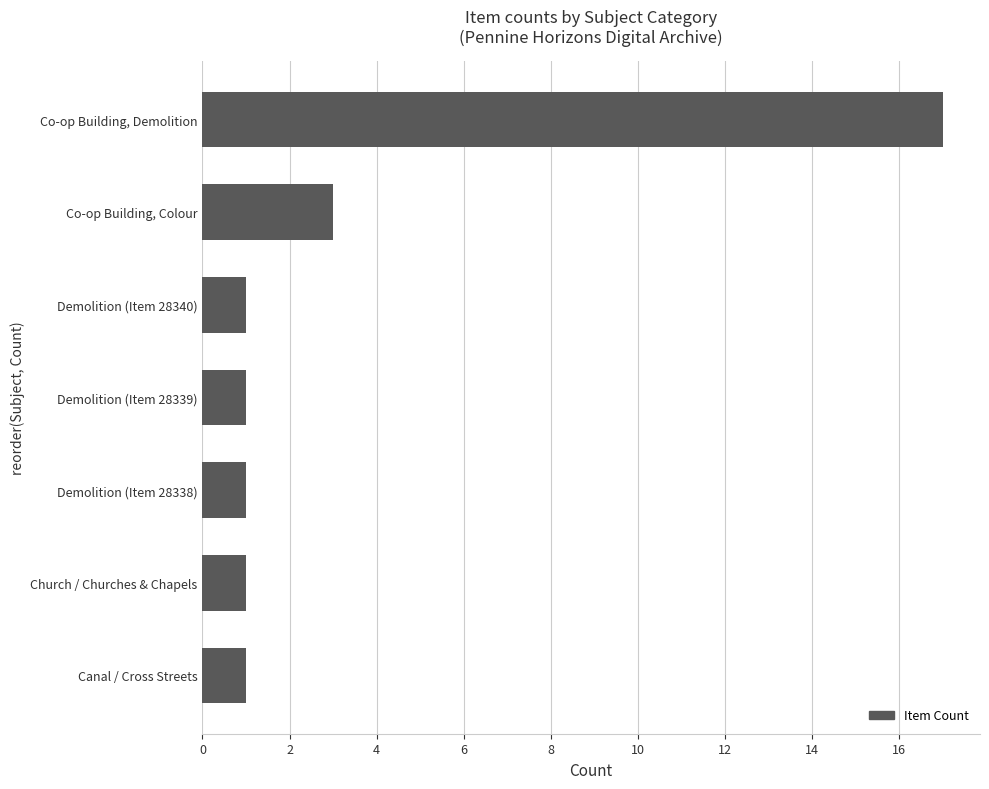

Which label corresponds to the largest value in the chart?

Co-op Building, Demolition